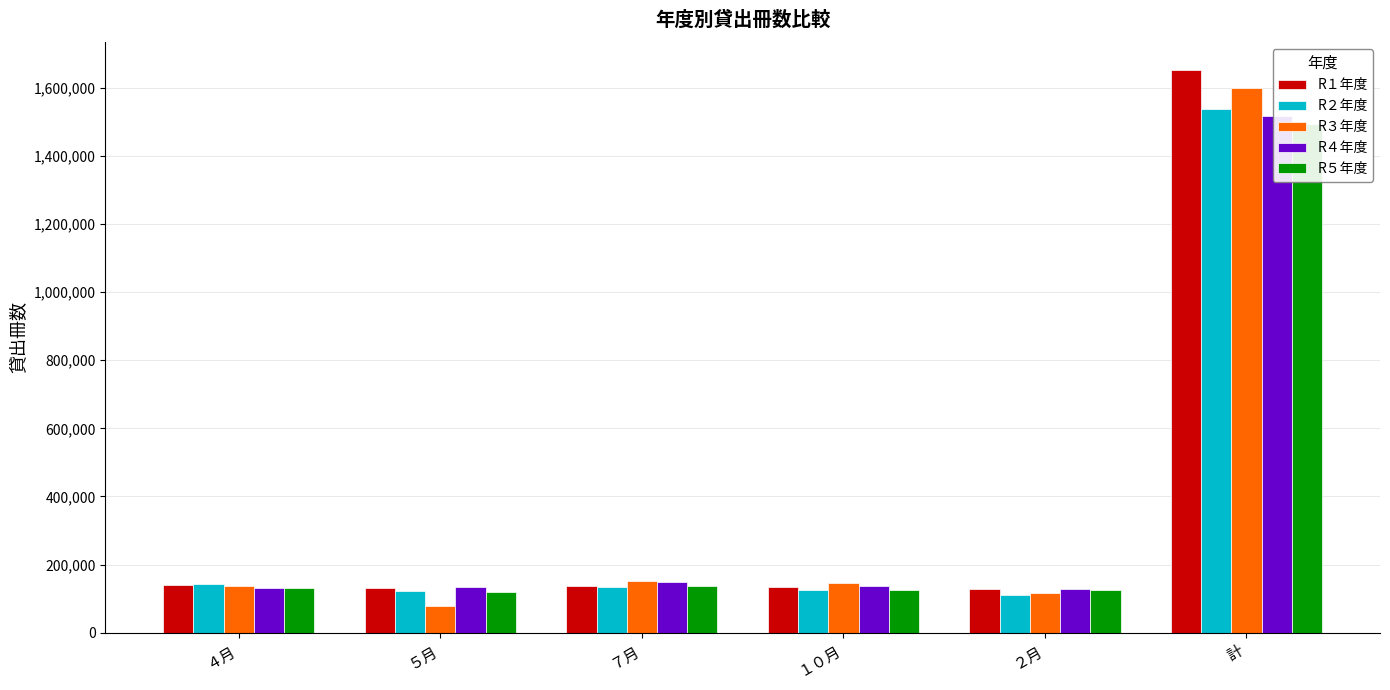

What is the total value across all series at ２月?

612604